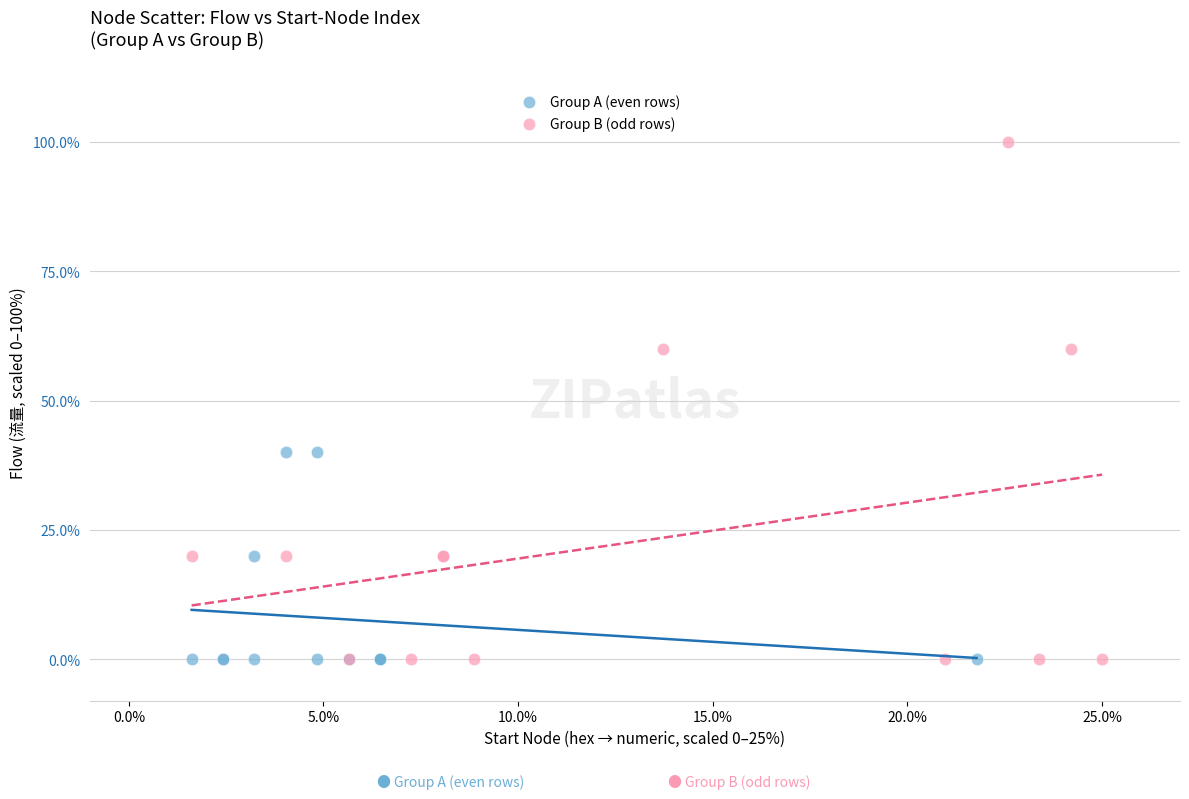

Which series reaches the maximum Y coordinate?

Group B (odd rows)